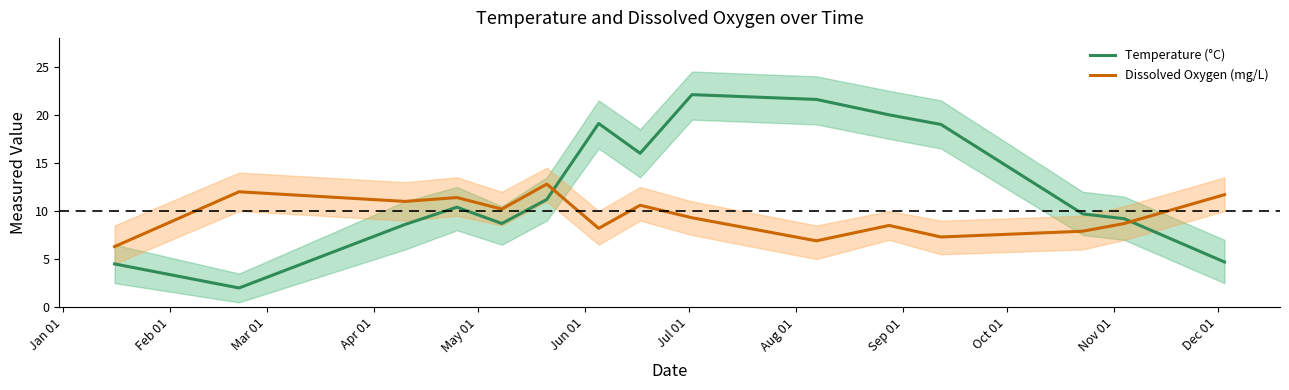

What is the average value of the Dissolved Oxygen (mg/L) series?

9.5